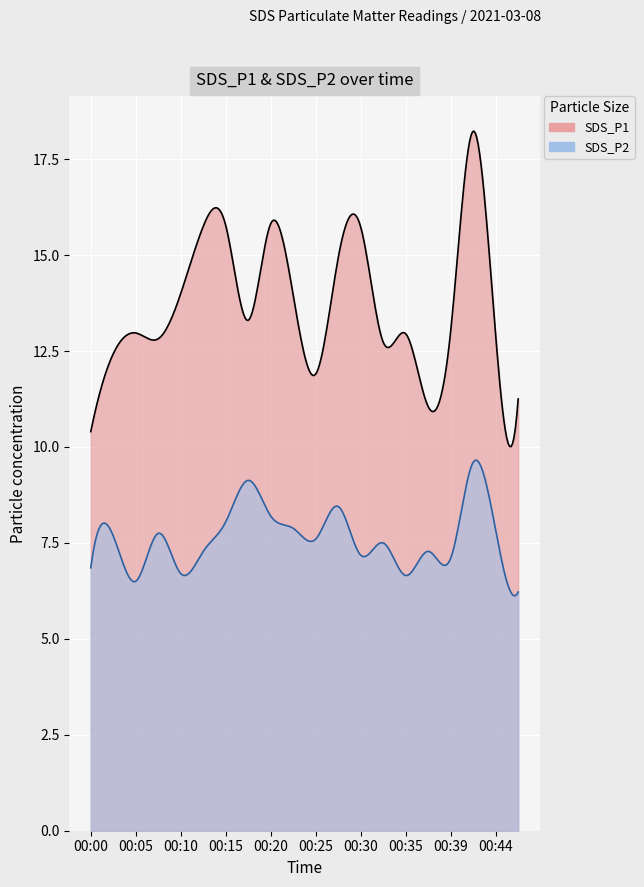

In SDS_P1, how many points are lower than both neighbors (excluding endpoints)?

5